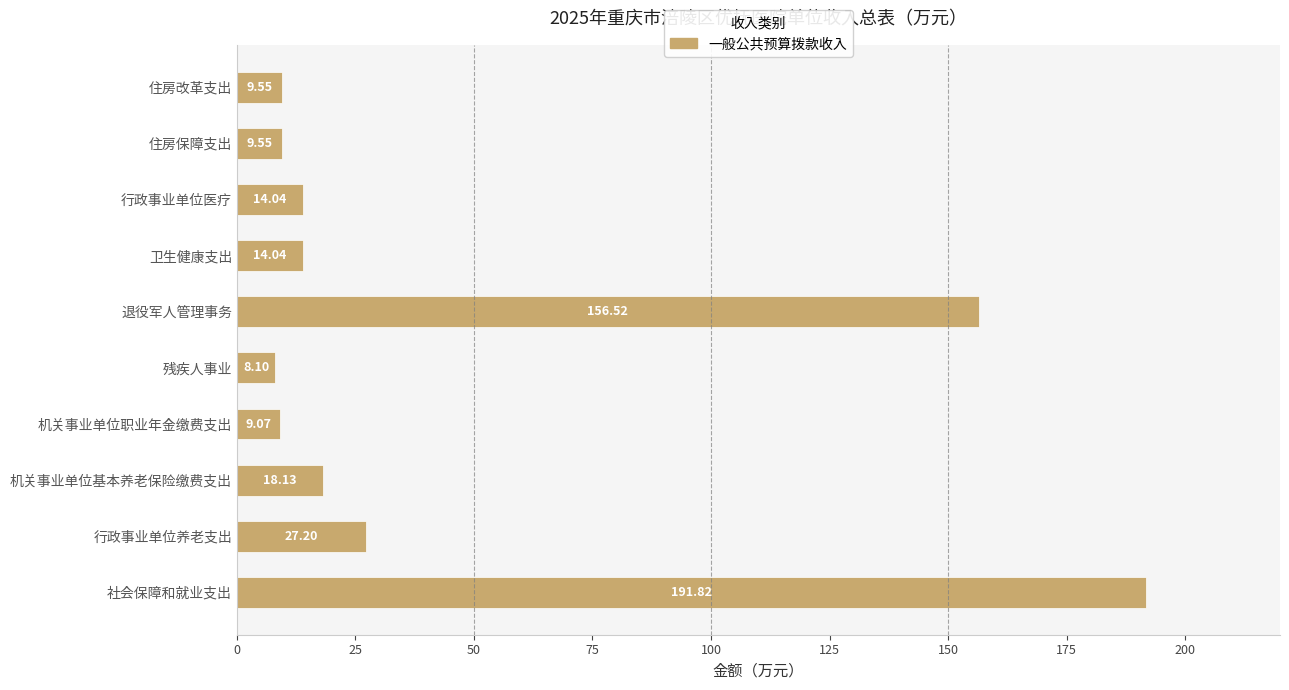

At which label is the value closest to 99?

退役军人管理事务